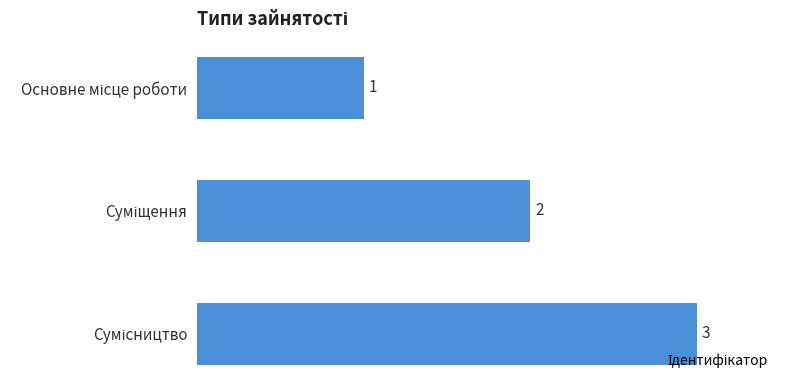

What is the maximum value shown in the chart?

3